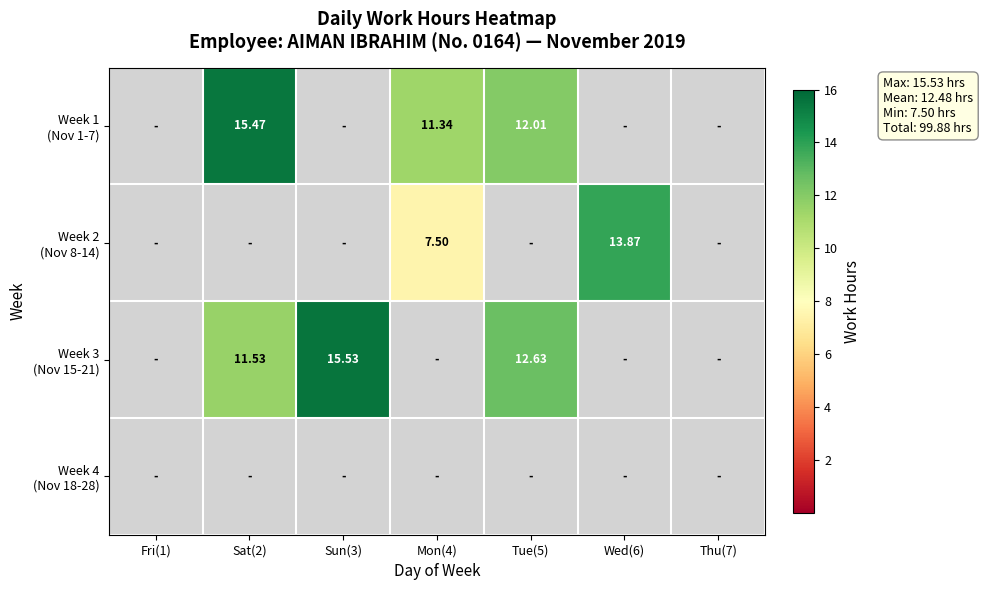

What is the sum of the Week 3 (Nov 15-21) values at Sat(2) and Mon(4)?

11.5